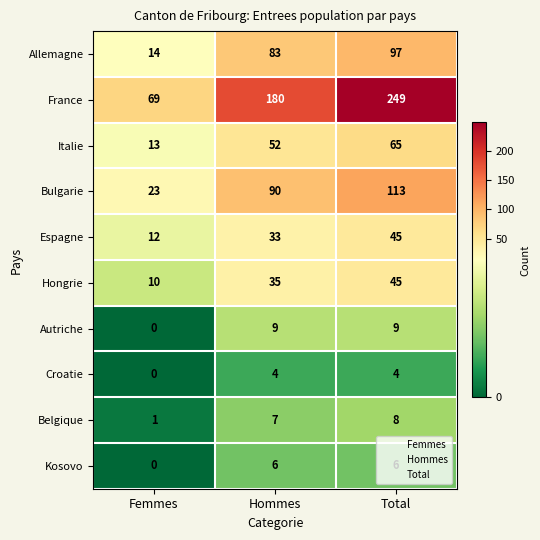

Which series has the largest total across all categories?

France